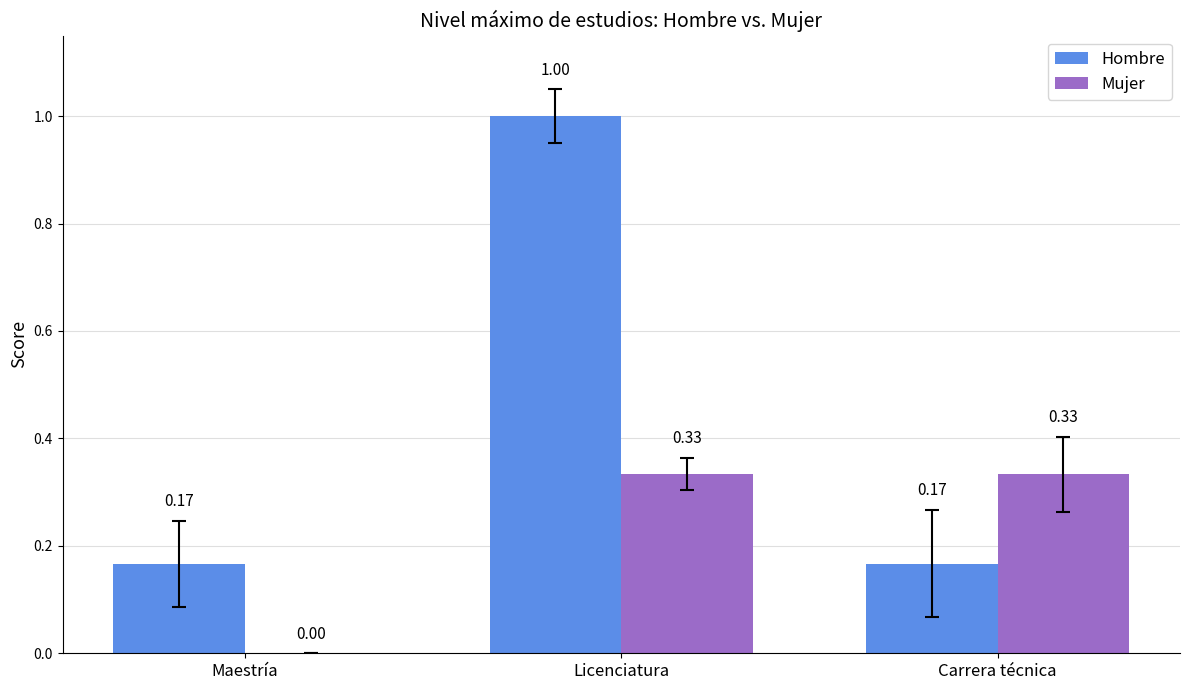

What is the sum of all Hombre values?

1.3